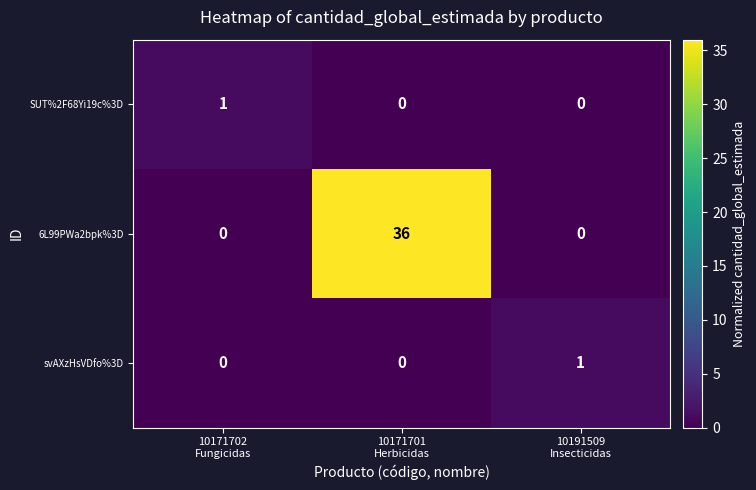

What is the sum of all 6L99PWa2bpk%3D values?

36